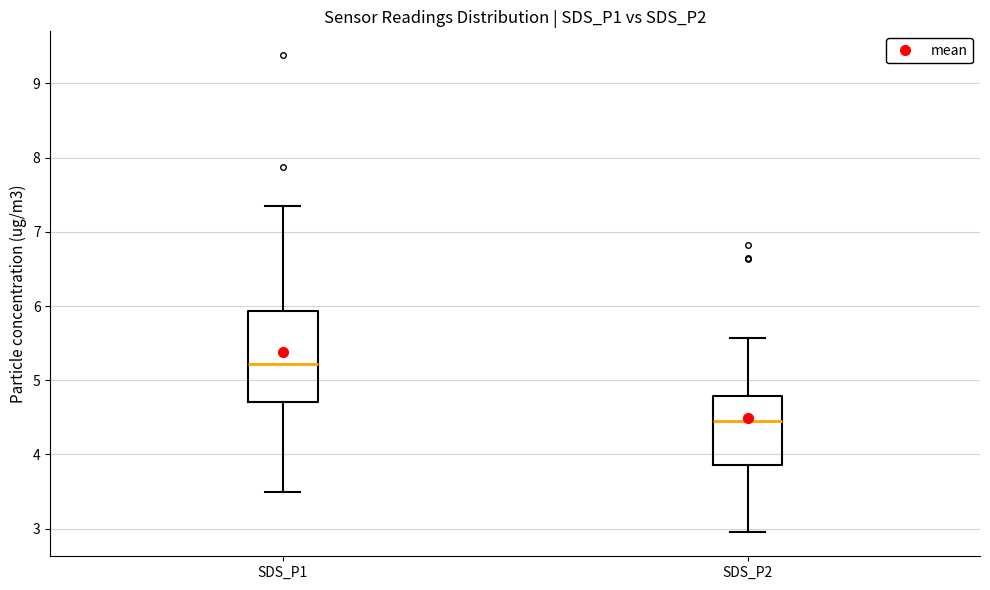

Which box has the lowest median line?

SDS_P2